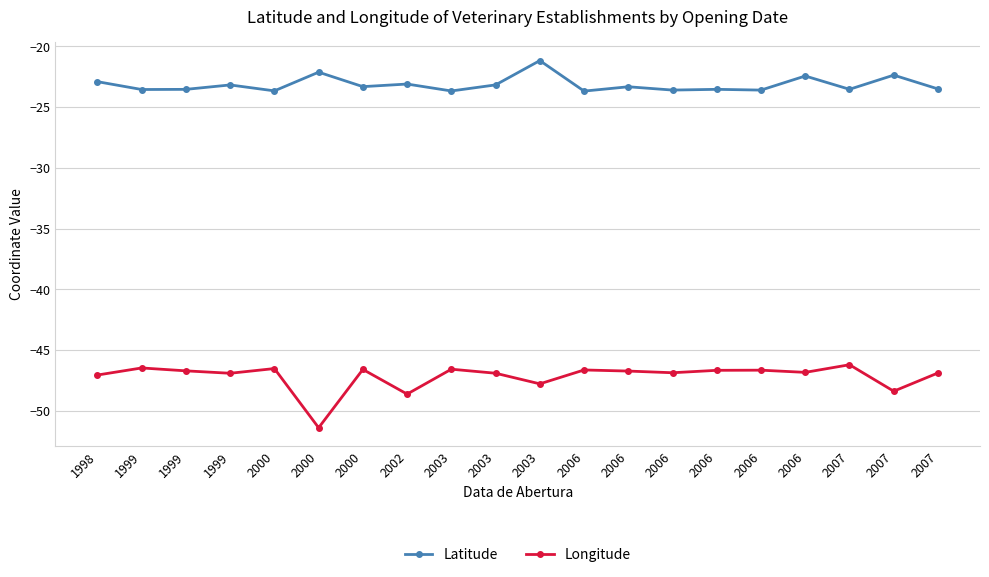

At which category is the sum across all series the highest?

2003